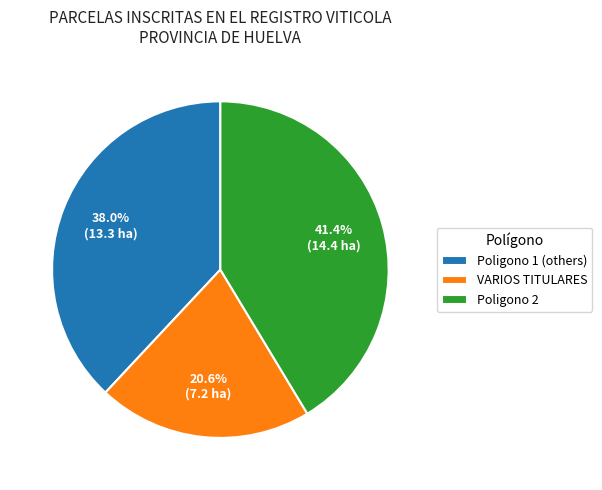

Rank the categories by value from highest to lowest.

Poligono 2, Poligono 1 (others), VARIOS TITULARES